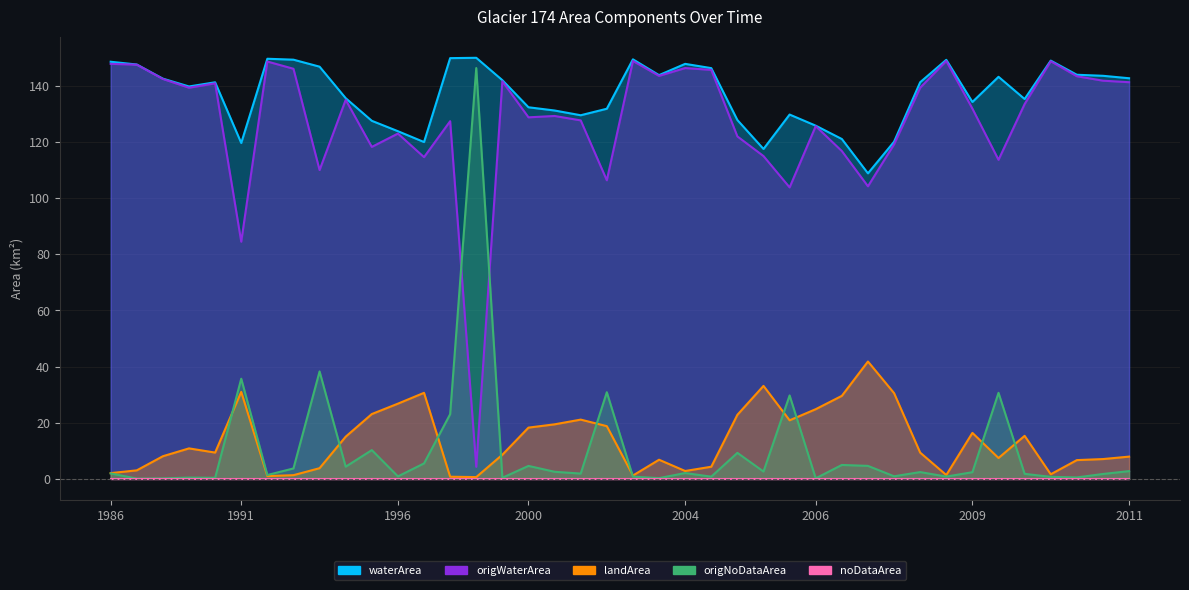

Where is the first local minimum for landArea?

1990_09